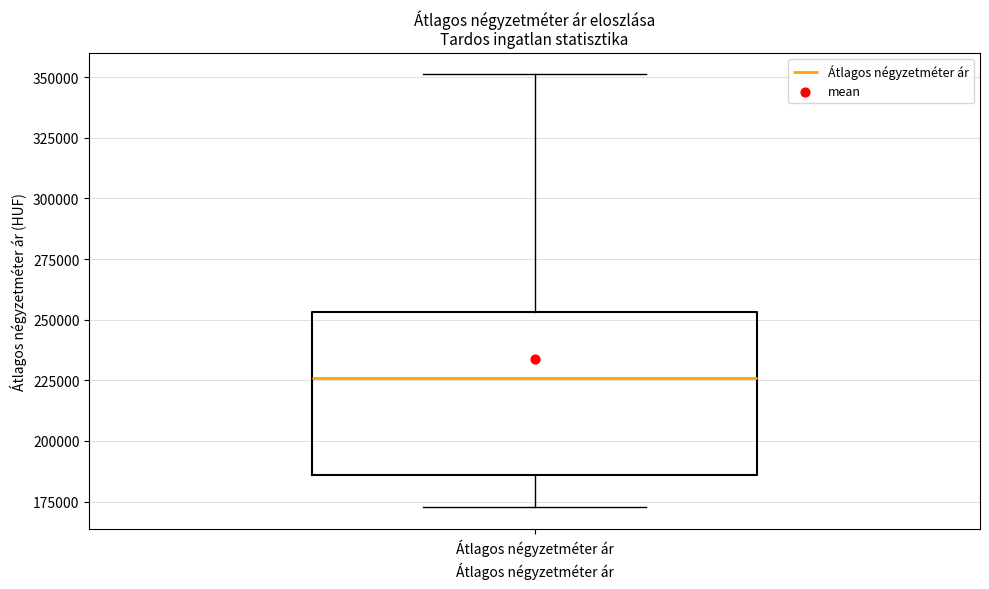

Transcribe this box plot: give where the median line is, the range the box spans, and where the two whiskers end, as read against the y-axis. The values are not printed on the chart, so give them approximately, as read against the axis.

median 225000, box 185000 to 255000, whiskers 175000 to 350000